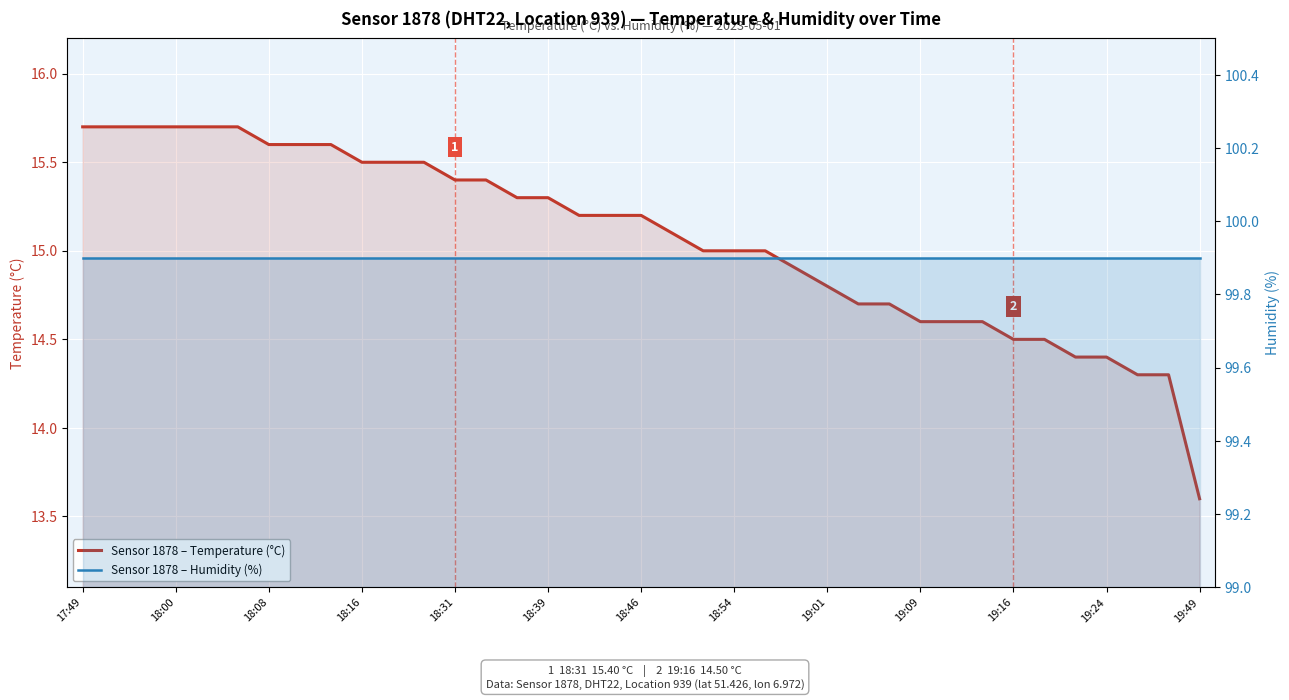

Reading right to left, list all the values displayed in this chart.

temperature: 13.6	14.3	14.3	14.4	14.4	14.5	14.5	14.6	14.6	14.6	14.7	14.7	14.8	14.9	15.0	15.0	15.0	15.1	15.2	15.2	15.2	15.3	15.3	15.4	15.4	15.5	15.5	15.5	15.6	15.6	15.6	15.7	15.7	15.7	15.7	15.7	15.7
humidity: 99.9	99.9	99.9	99.9	99.9	99.9	99.9	99.9	99.9	99.9	99.9	99.9	99.9	99.9	99.9	99.9	99.9	99.9	99.9	99.9	99.9	99.9	99.9	99.9	99.9	99.9	99.9	99.9	99.9	99.9	99.9	99.9	99.9	99.9	99.9	99.9	99.9